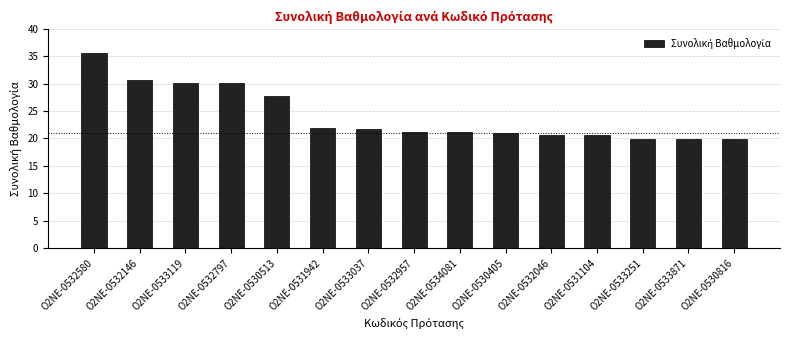

Where does the data first go above 21?

Ο2ΝΕ-0532580